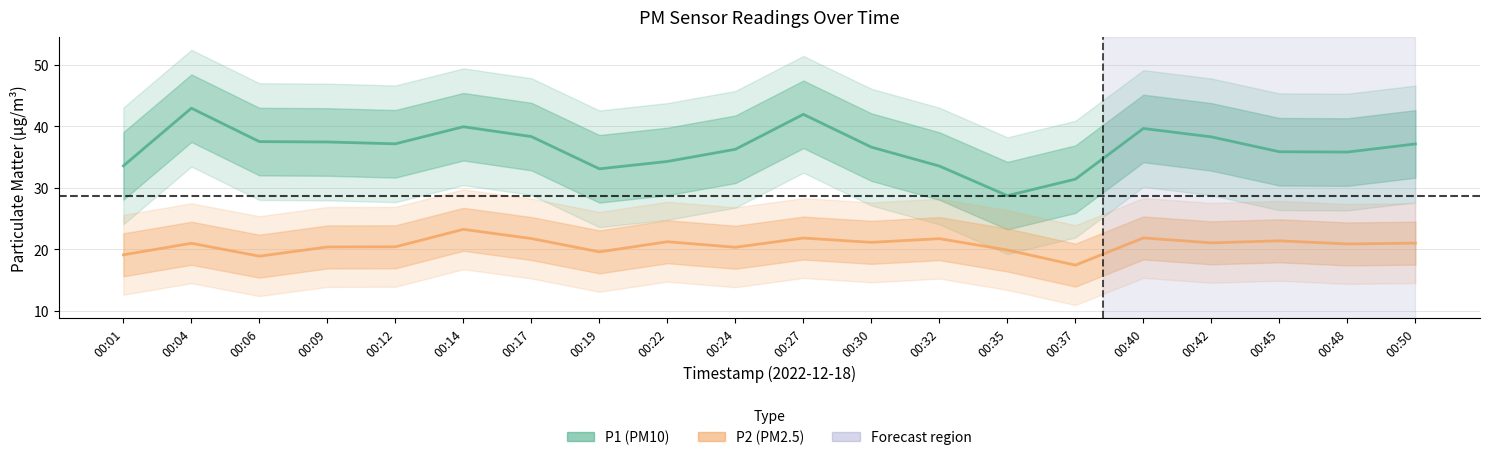

The P1 series shows 13.8 at 00:40. True or false?

False